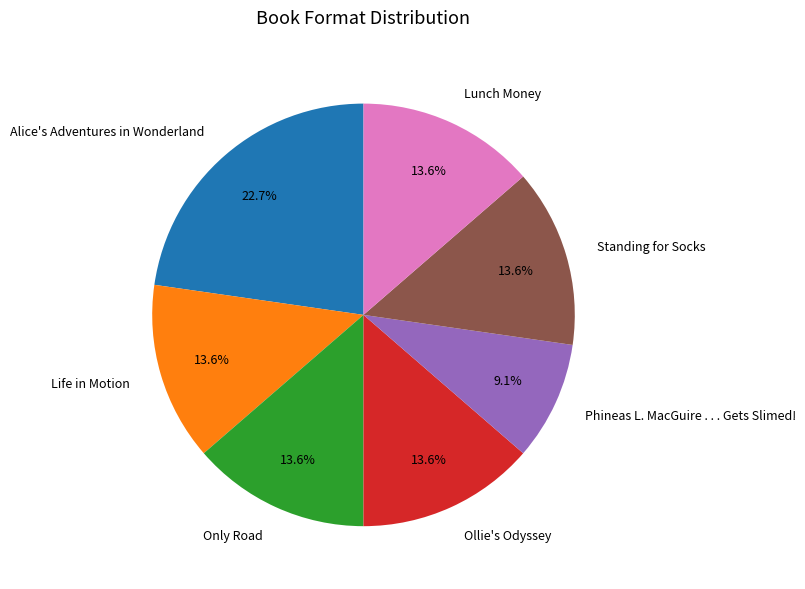

Which category has the smallest portion of the pie?

Phineas L. MacGuire . . . Gets Slimed!